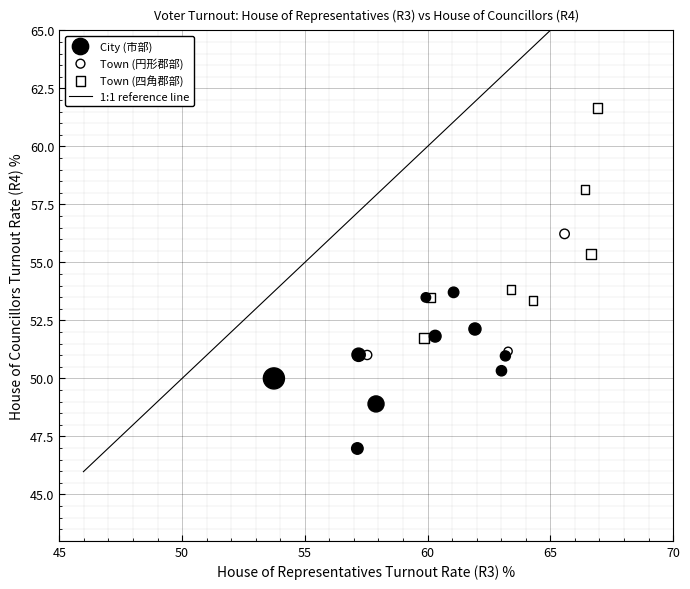

Which series contains the highest Y value?

Town (四角郡部)